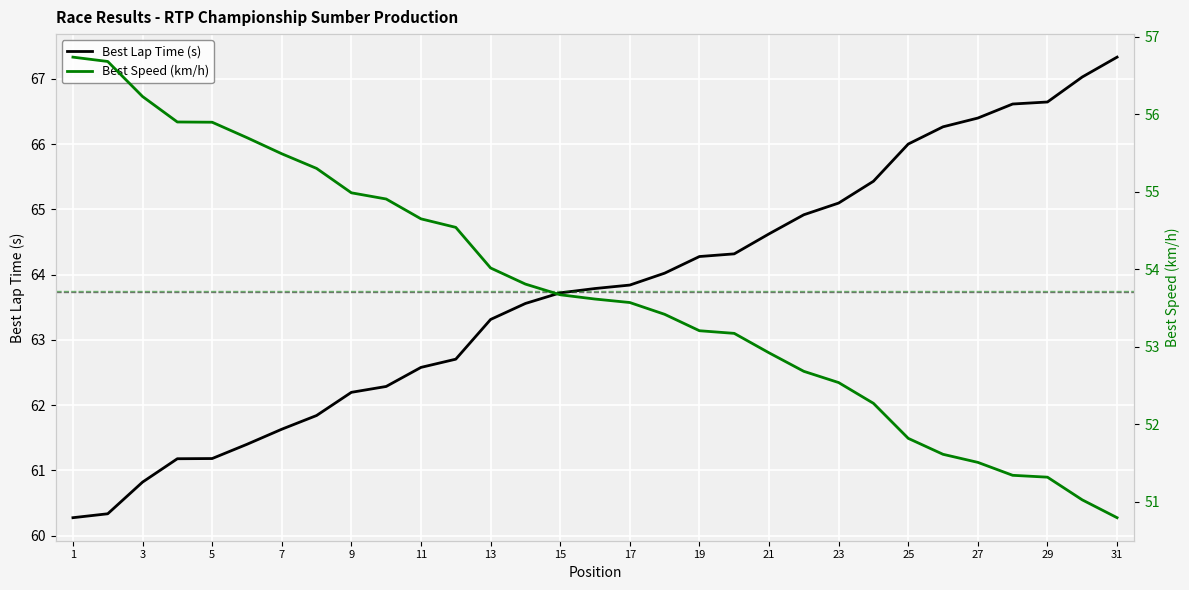

What are all the series names shown in the legend?

Best Lap Time (s), Best Speed (km/h)